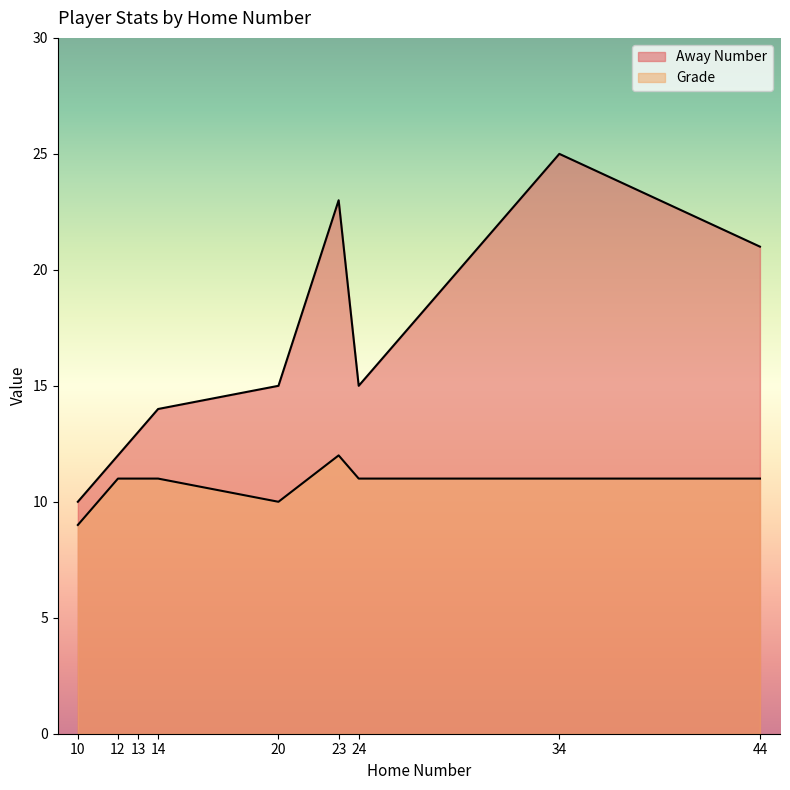

List the series in order of their peak value, lowest first.

Grade, Away Number